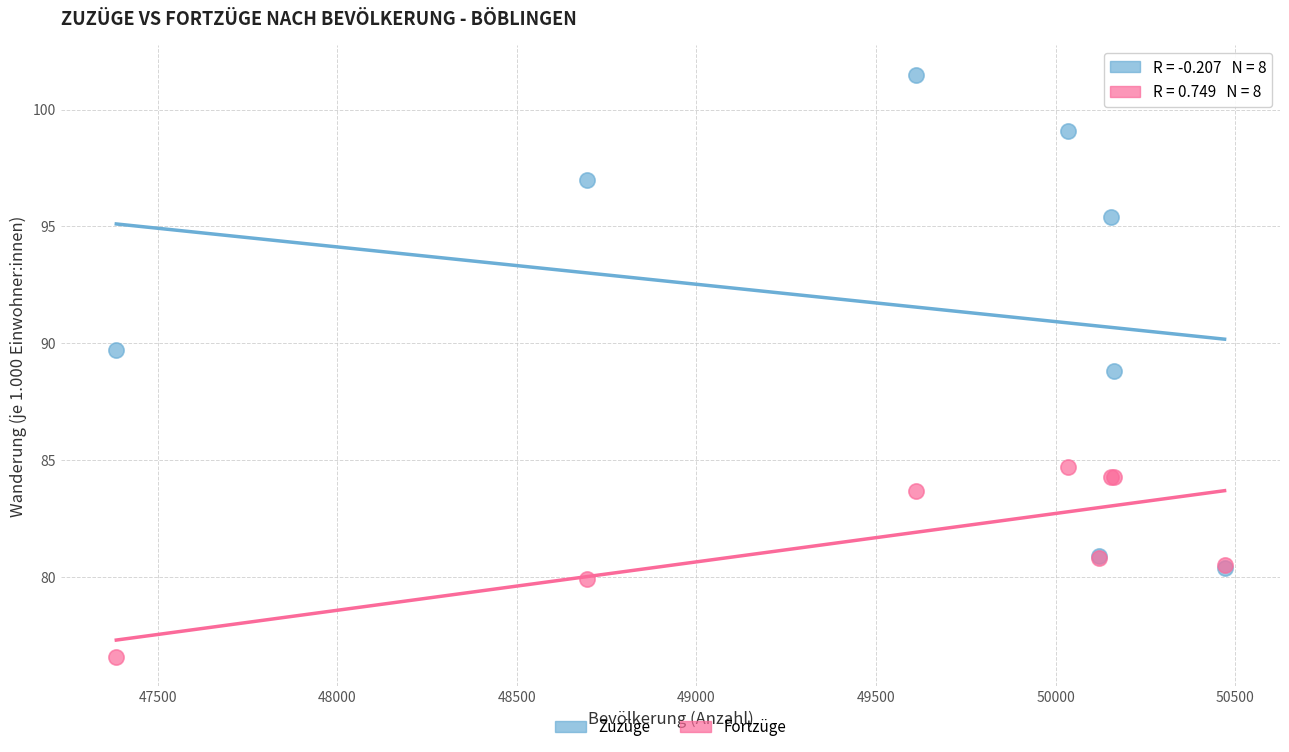

What are all the series names shown in the legend?

Zuzüge, Fortzüge